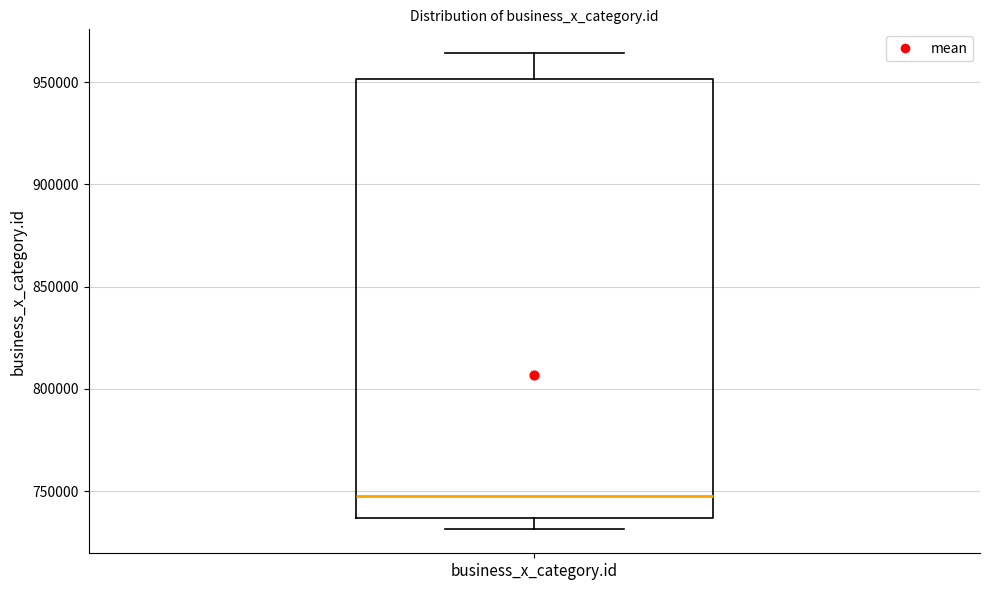

Read this box plot against the y-axis: the position of the median line, the range covered by the box, and the ends of both whiskers. The values are not printed on the chart, so give them approximately, as read against the axis.

median 750000, box 735000 to 950000, whiskers 730000 to 965000